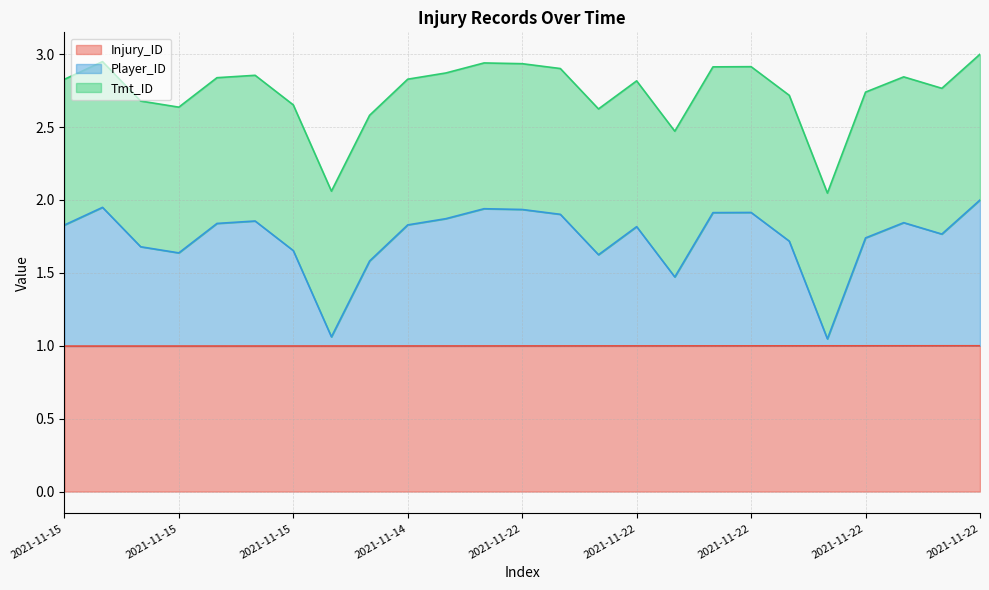

Which series has the widest spread of values?

Player_ID